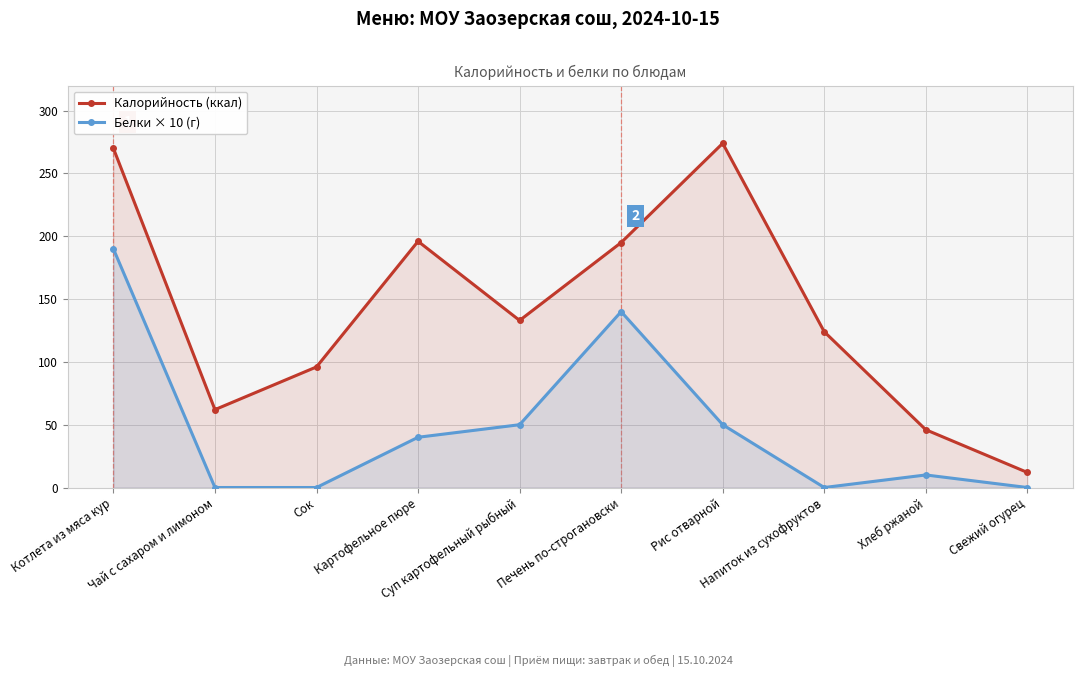

What is the highest value of the Калорийность (ккал) series?

274